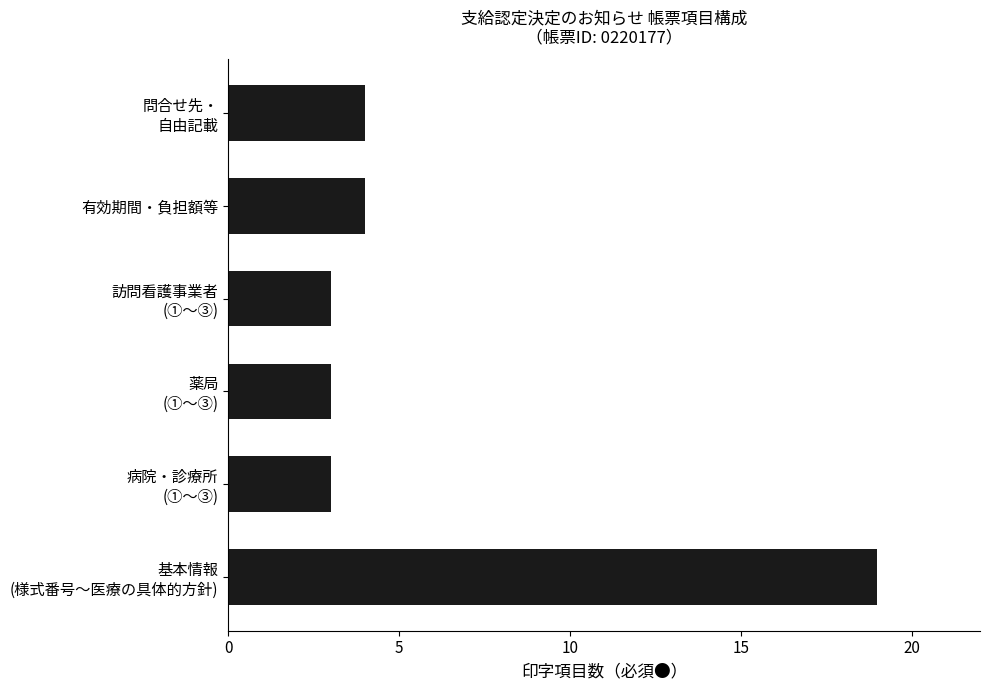

What is the minimum value shown in the chart?

3